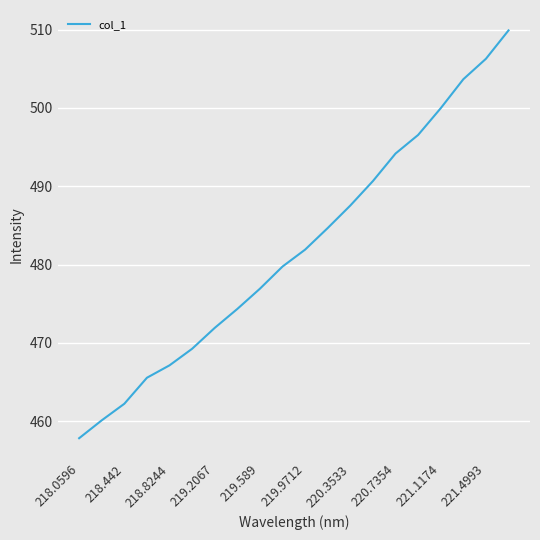

What is the difference between the second highest and minimum values?

48.5